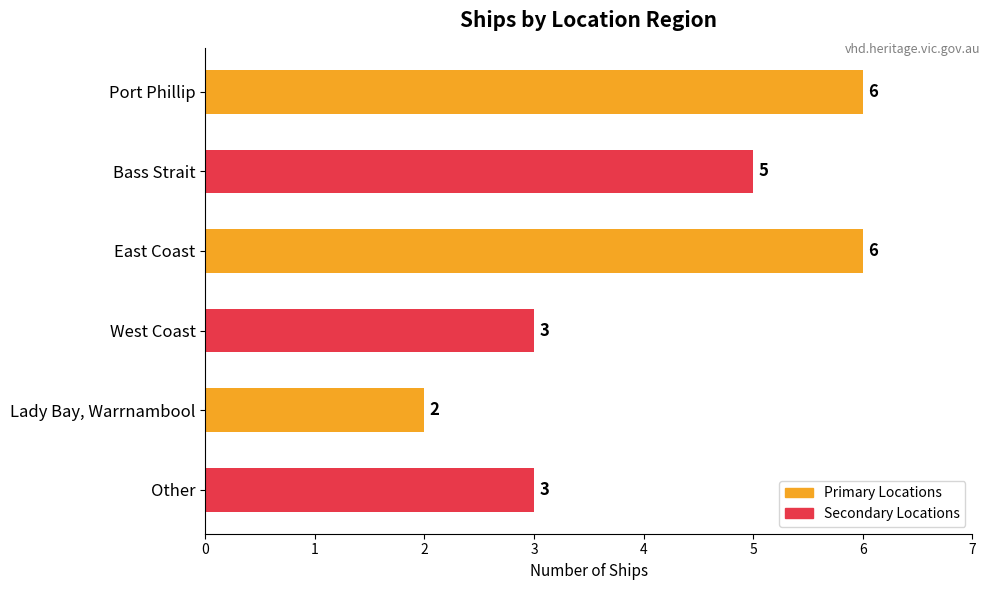

What is the ratio of the value at East Coast to the value at Port Phillip?

1.0